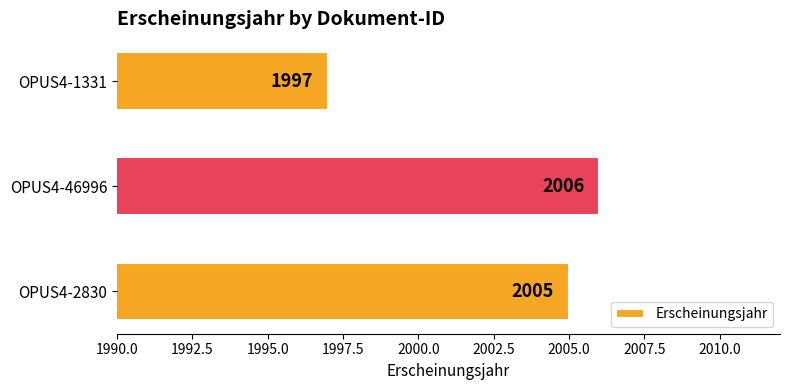

Are the bars grouped side by side (vs. stacked)?

No